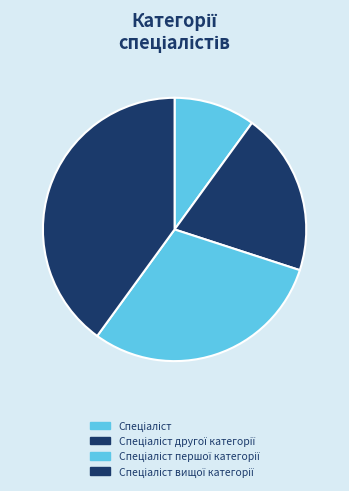

How many slices are in this pie chart?

4